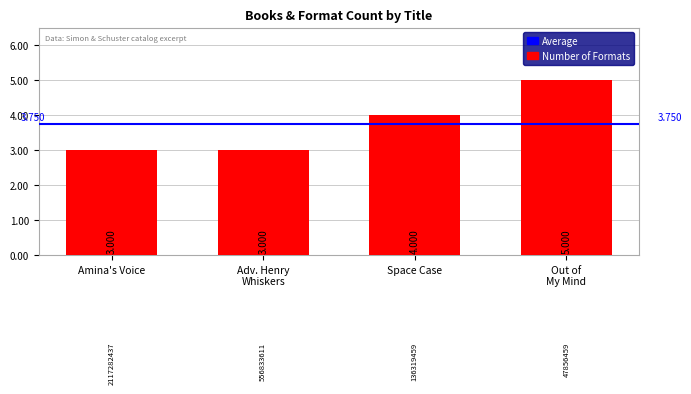

What is the label of the 3rd bar from the left?

Space Case